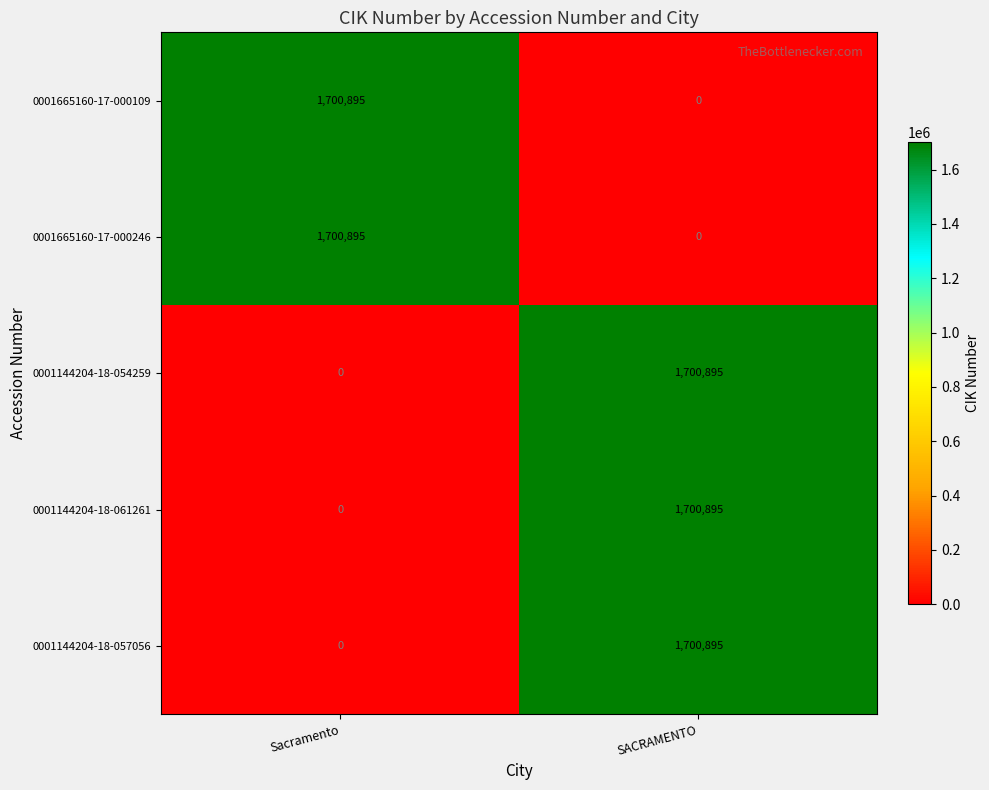

What is the maximum value shown in the chart?

1700895